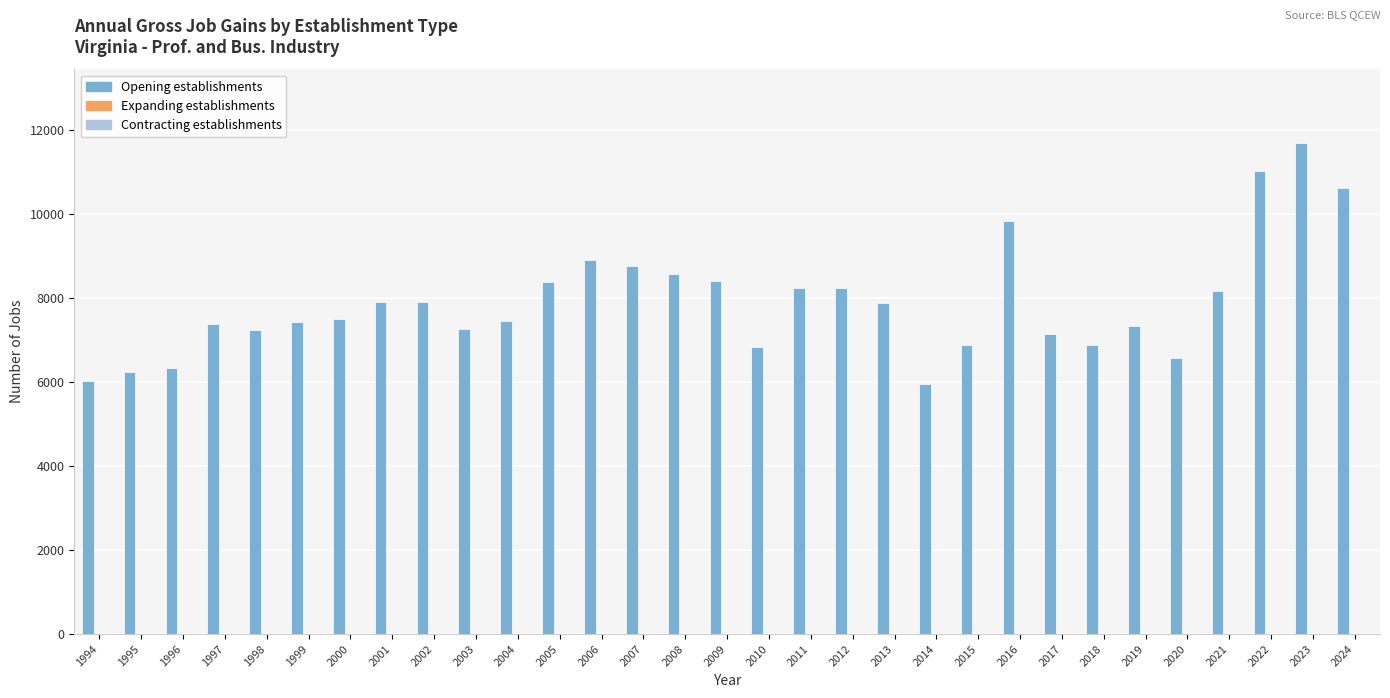

What is the difference between the second highest and second lowest values?

5023